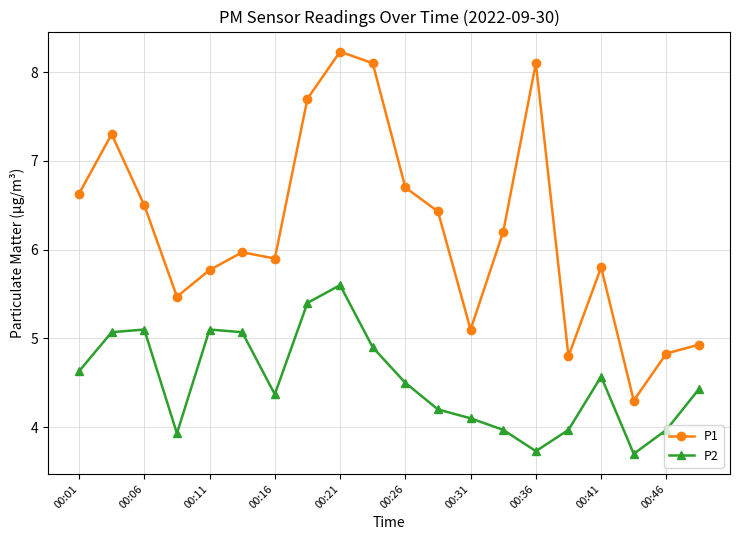

Reading left to right, list all the values displayed in this chart.

P1: 6.6	7.3	6.5	5.5	5.8	6.0	5.9	7.7	8.2	8.1	6.7	6.4	5.1	6.2	8.1	4.8	5.8	4.3	4.8	4.9
P2: 4.6	5.1	5.1	3.9	5.1	5.1	4.4	5.4	5.6	4.9	4.5	4.2	4.1	4.0	3.7	4.0	4.6	3.7	4.0	4.4